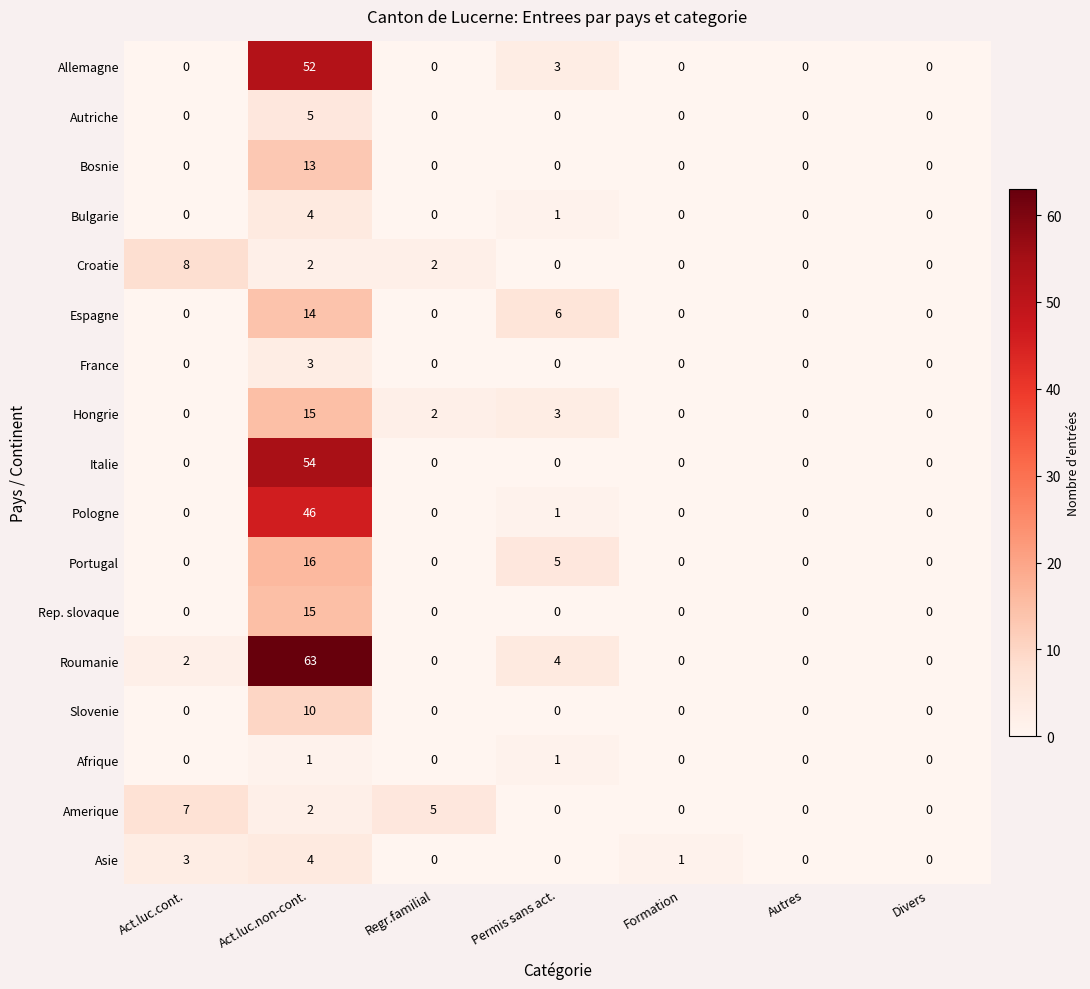

Which category has the highest value across all series?

Act.luc.non-cont.